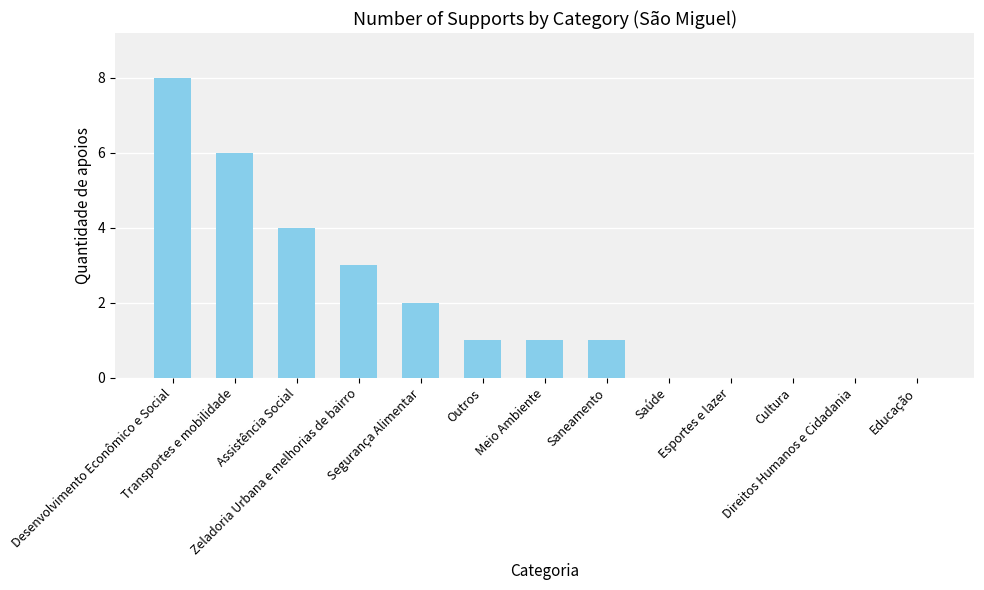

What is the maximum value shown in the chart?

8